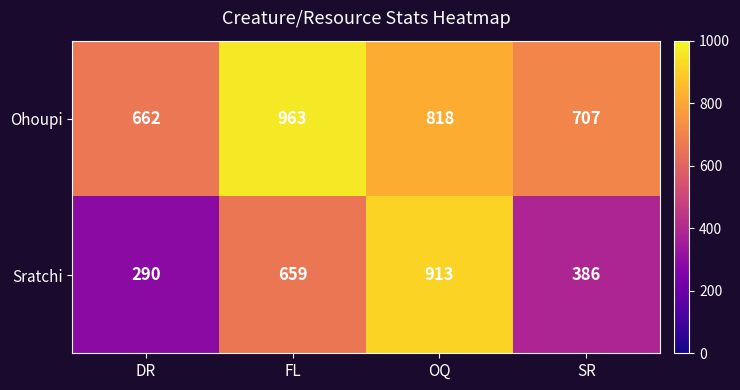

What is the difference between the second highest and second lowest values in the Ohoupi series?

111